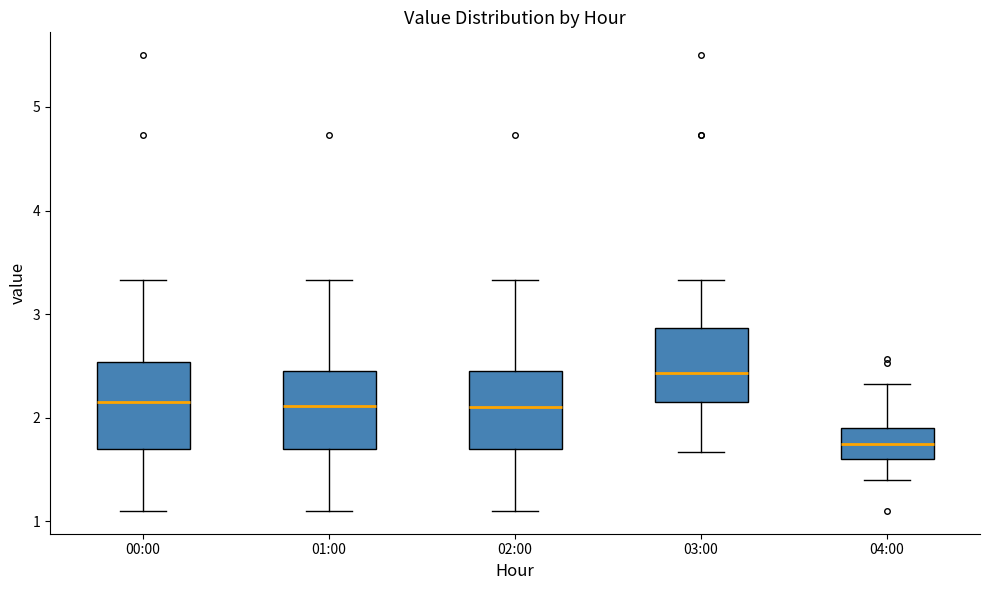

Reading left to right, read every box against the y-axis: the position of its median line, the range the box covers, and the ends of its whiskers. The values are not printed on the chart, so give them approximately, as read against the axis.

00:00: median 2.2, box 1.7 to 2.5, whiskers 1.1 to 3.3
01:00: median 2.1, box 1.7 to 2.5, whiskers 1.1 to 3.3
02:00: median 2.1, box 1.7 to 2.5, whiskers 1.1 to 3.3
03:00: median 2.4, box 2.2 to 2.9, whiskers 1.7 to 3.3
04:00: median 1.8, box 1.6 to 1.9, whiskers 1.4 to 2.3